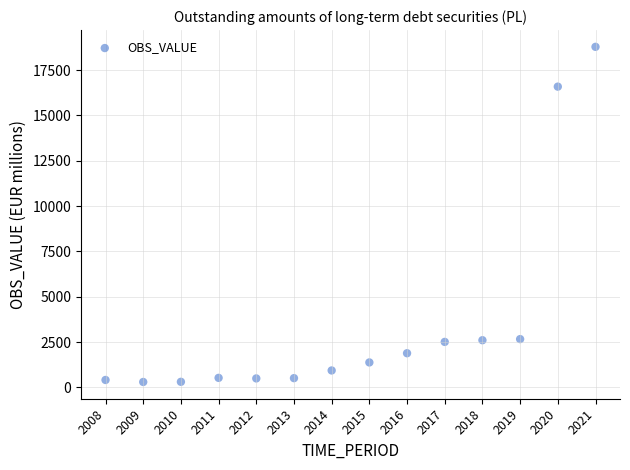

What is the range of Y values (max minus min)?

18486.4